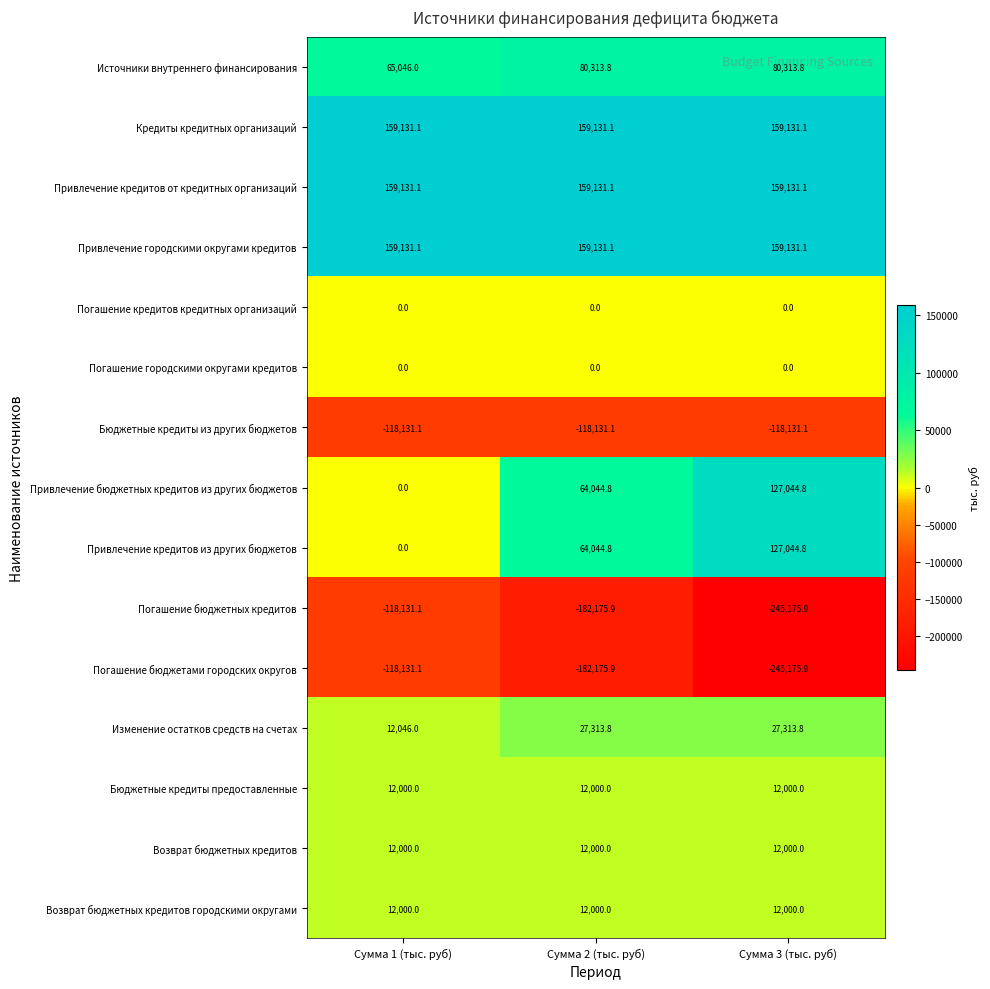

Rank the categories by Привлечение бюджетных кредитов из других бюджетов value from lowest to highest.

Сумма 1 (тыс. руб), Сумма 2 (тыс. руб), Сумма 3 (тыс. руб)